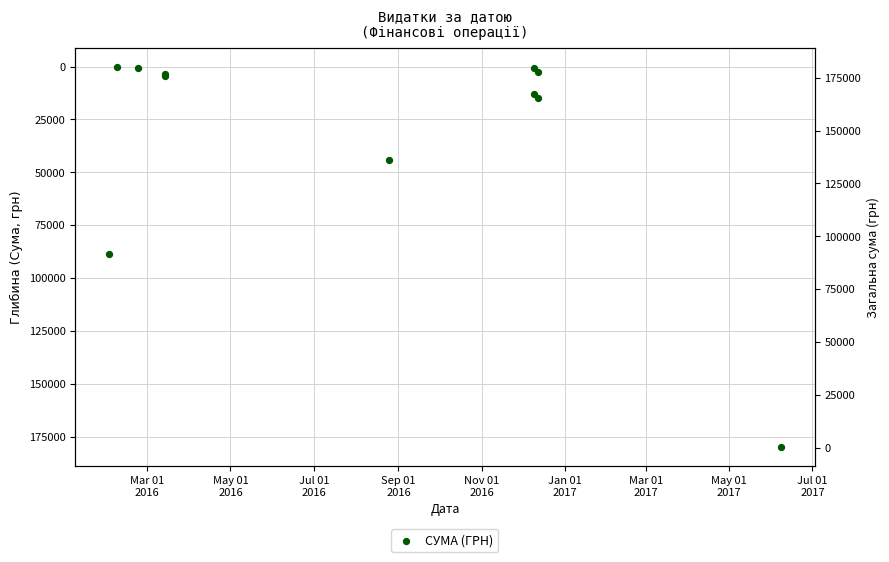

What is the change in value from Nov 01
2016 to May 01
2017?

-3454.3